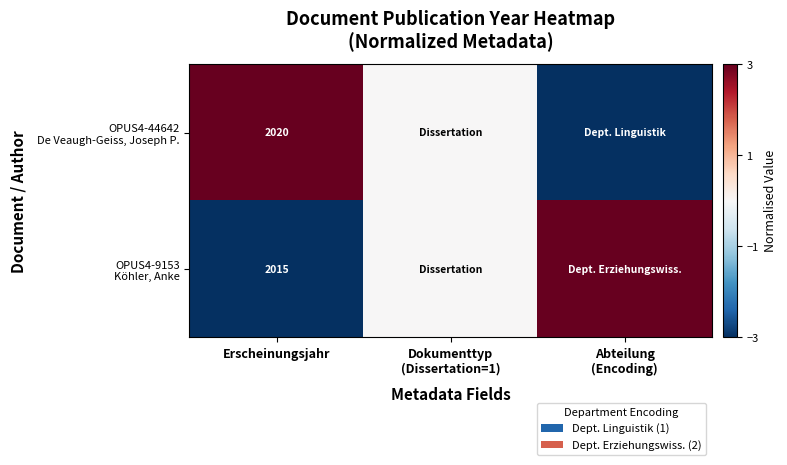

What is the difference between the OPUS4-44642 De Veaugh-Geiss, Joseph P. values at Dokumenttyp (Dissertation=1) and Erscheinungsjahr?

3